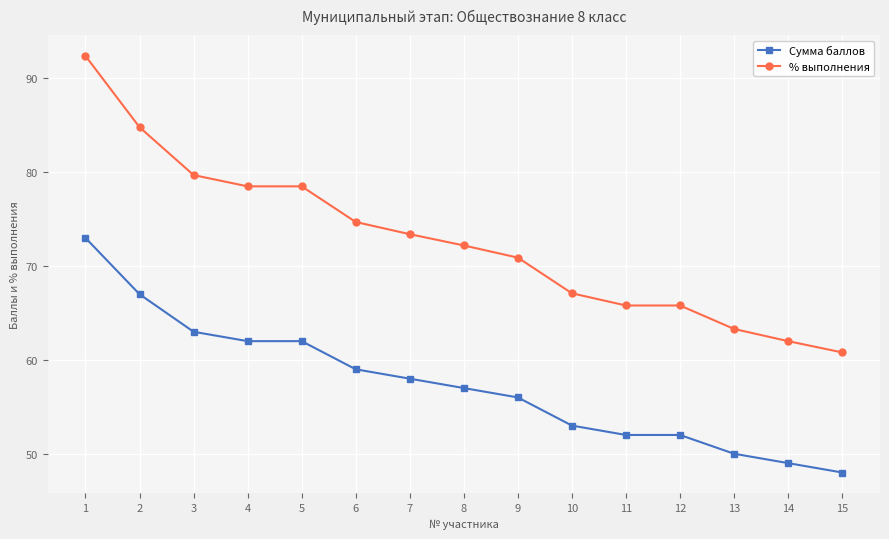

True or false: % выполнения has more than 2 points higher than both neighbors.

False